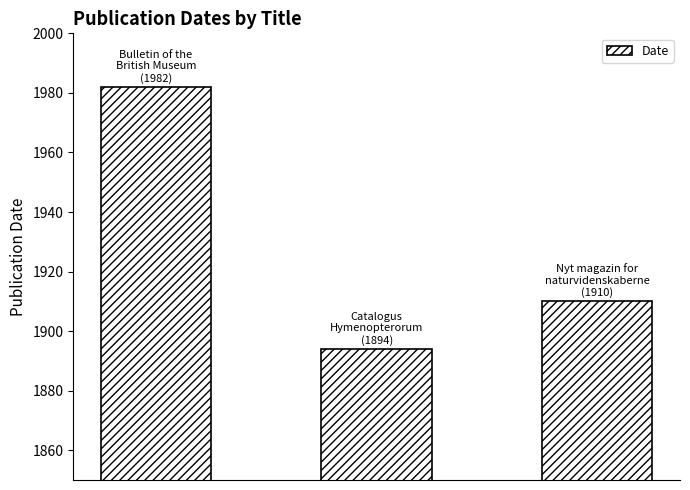

What is the value of the 3rd bar from the left?

1910